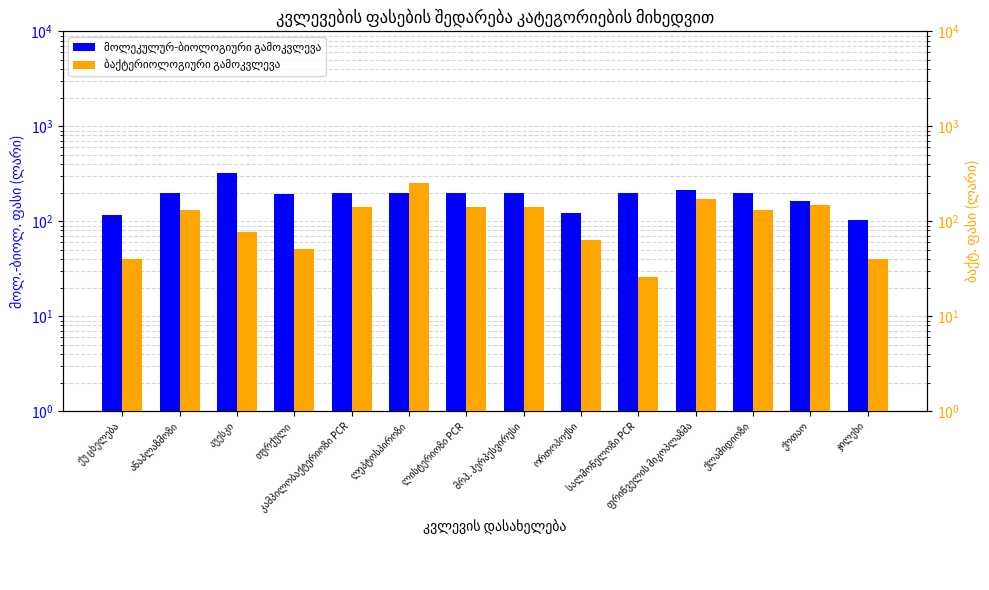

True or false: ბაქტერიოლოგიური გამოკვლევა has a value of 211 at მრპ. ჰერპესვირუსი.

False